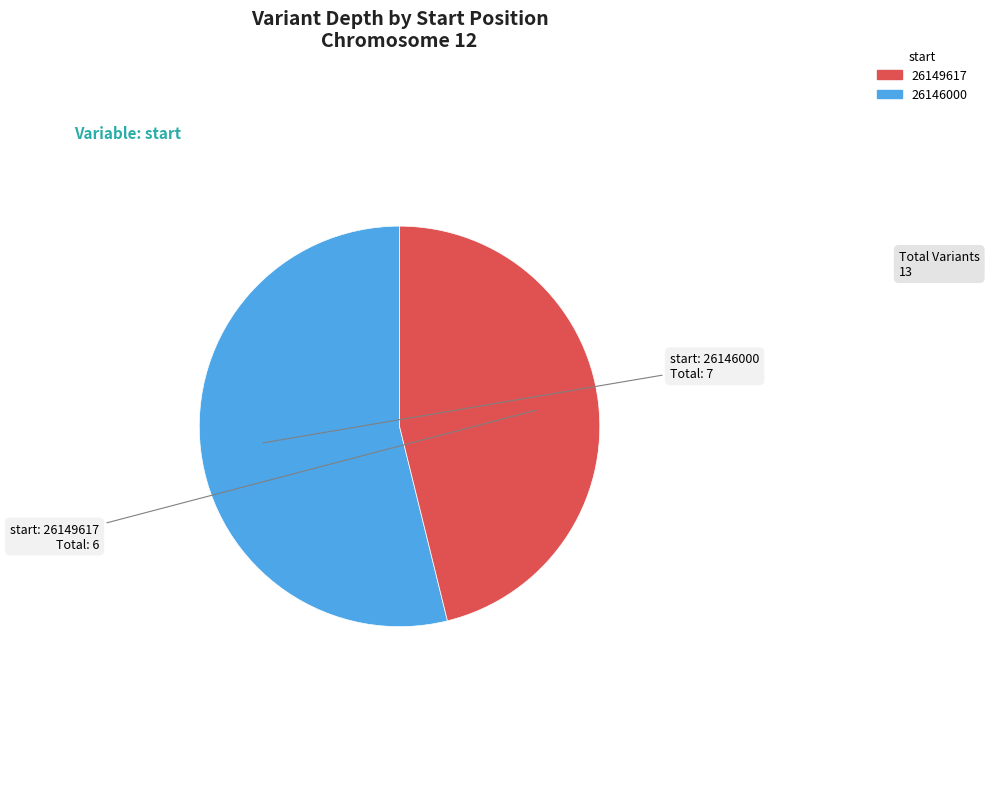

Does any single category account for the majority?

Yes